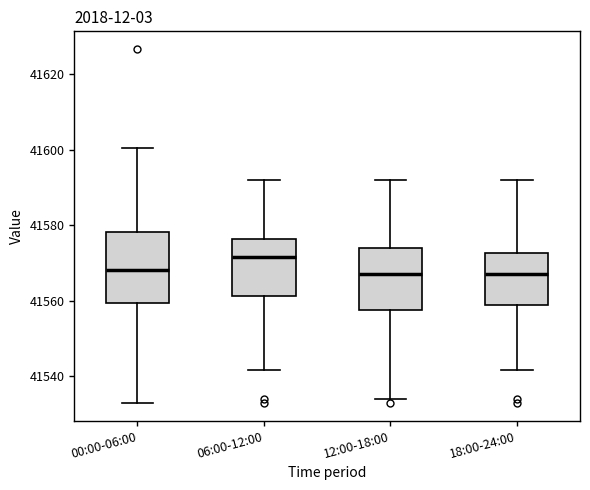

Which box is the tallest, from its lower edge to its upper edge?

00:00-06:00